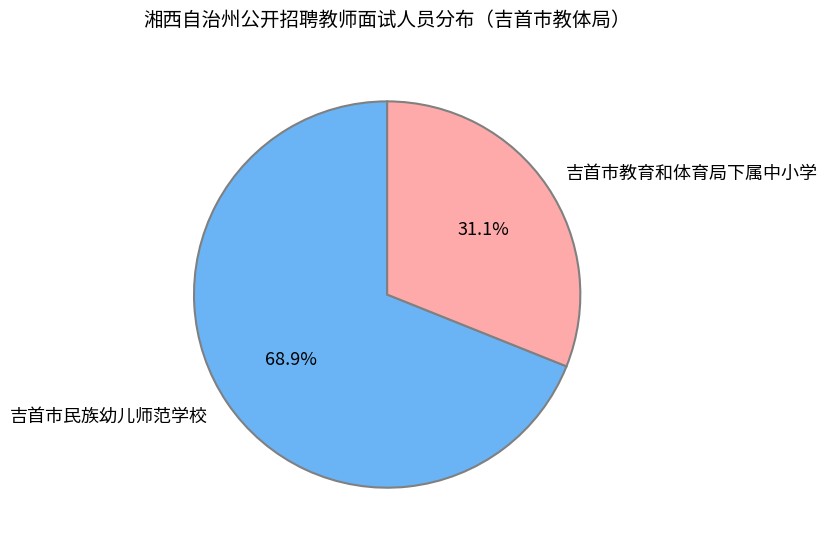

Is there any slice that represents more than half of the pie?

Yes